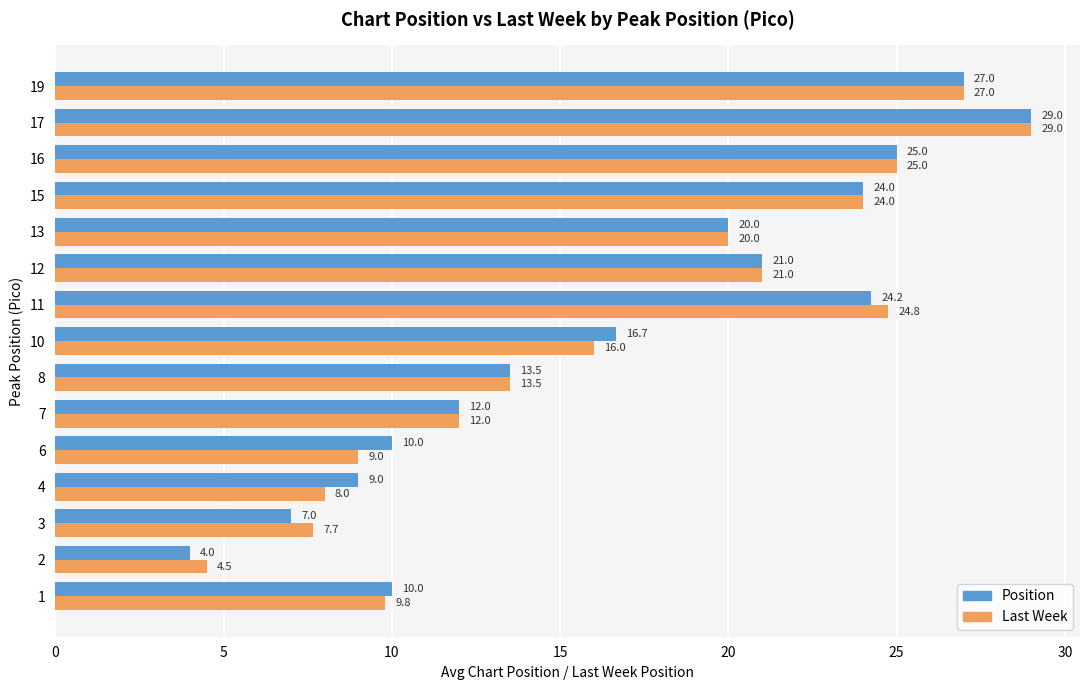

Where is Last Week nearest to the value 16?

10